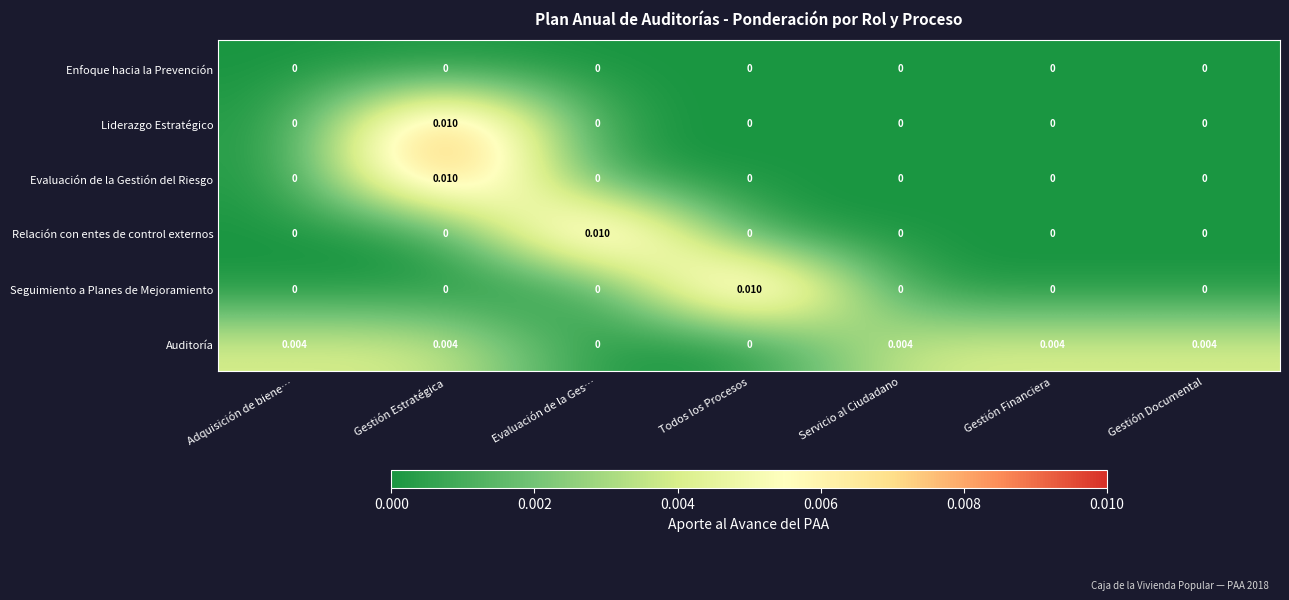

Which series changed the most between Evaluación de la Ges… and Gestión Documental?

Relación con entes de control externos